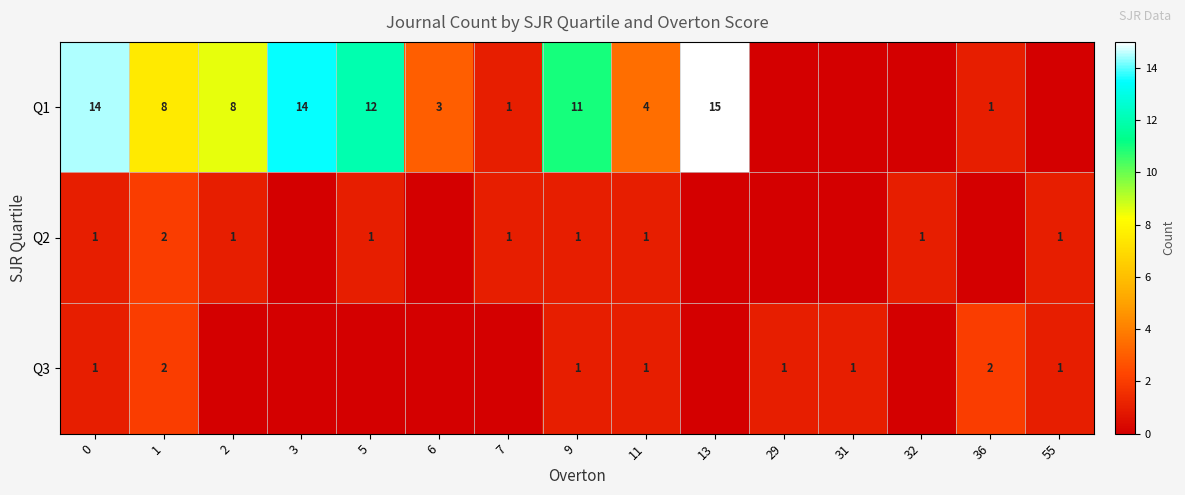

What is the total value across all series at 0?

16